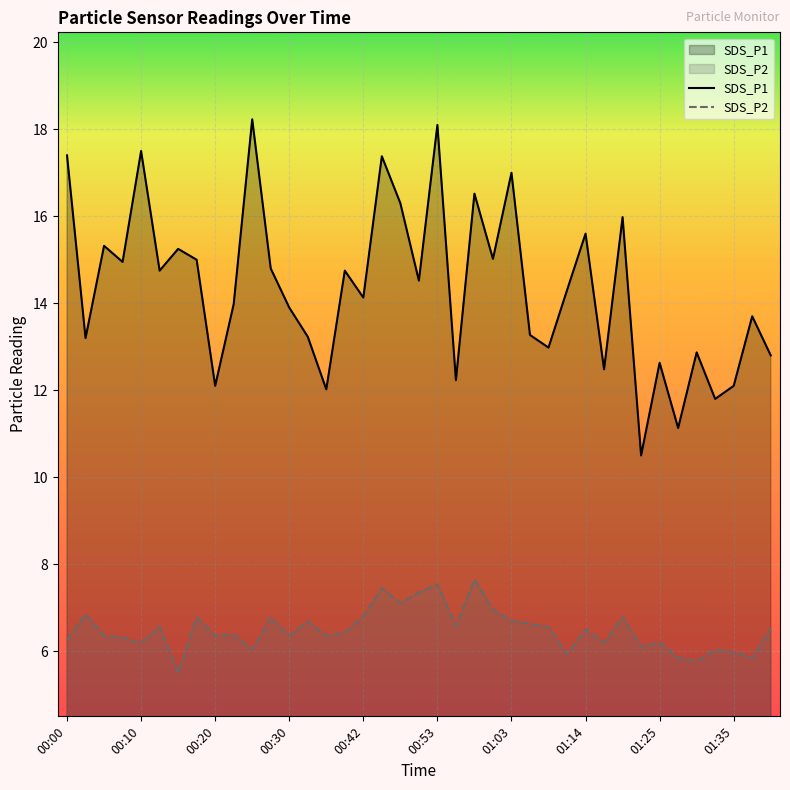

Reading left to right, extract all data points from this chart.

SDS_P1: 17.4	13.2	15.3	14.9	17.5	14.8	15.2	15.0	12.1	14.0	18.2	14.8	13.9	13.2	12.0	14.8	14.1	17.4	16.3	14.5	18.1	12.2	16.5	15.0	17.0	13.3	13.0	14.3	15.6	12.5	16.0	10.5	12.6	11.1	12.9	11.8	12.1	13.7	12.8
SDS_P2: 6.2	6.8	6.3	6.3	6.2	6.6	5.5	6.8	6.3	6.4	6.0	6.8	6.3	6.7	6.3	6.4	6.8	7.5	7.1	7.3	7.5	6.6	7.7	7.0	6.7	6.6	6.5	5.9	6.5	6.2	6.8	6.1	6.2	5.8	5.8	6.0	6.0	5.8	6.5